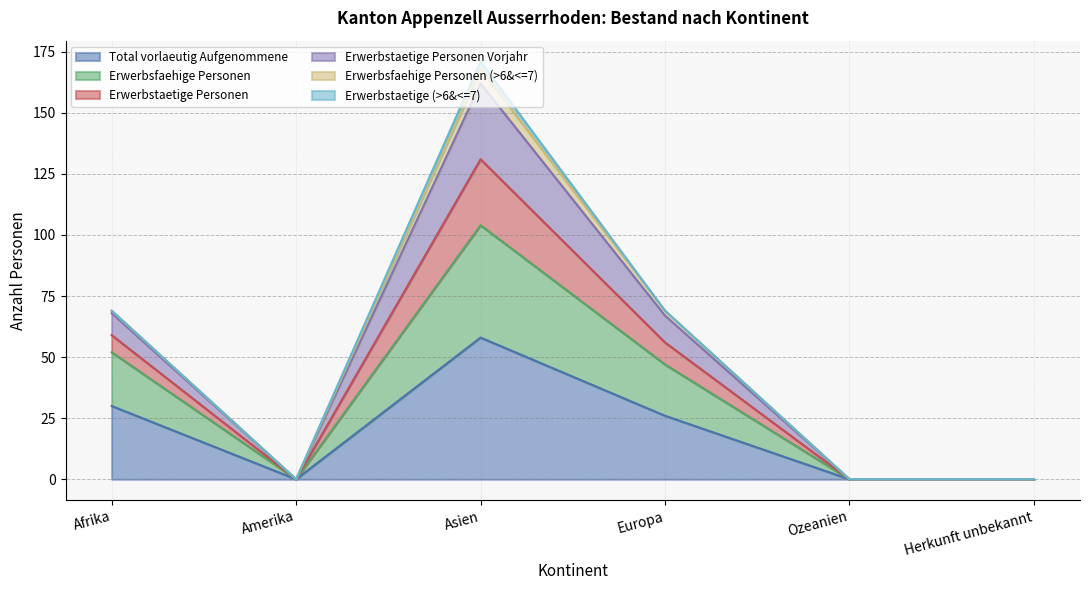

Between Amerika and Herkunft unbekannt, which series saw the biggest shift?

Total vorlaeutig Aufgenommene